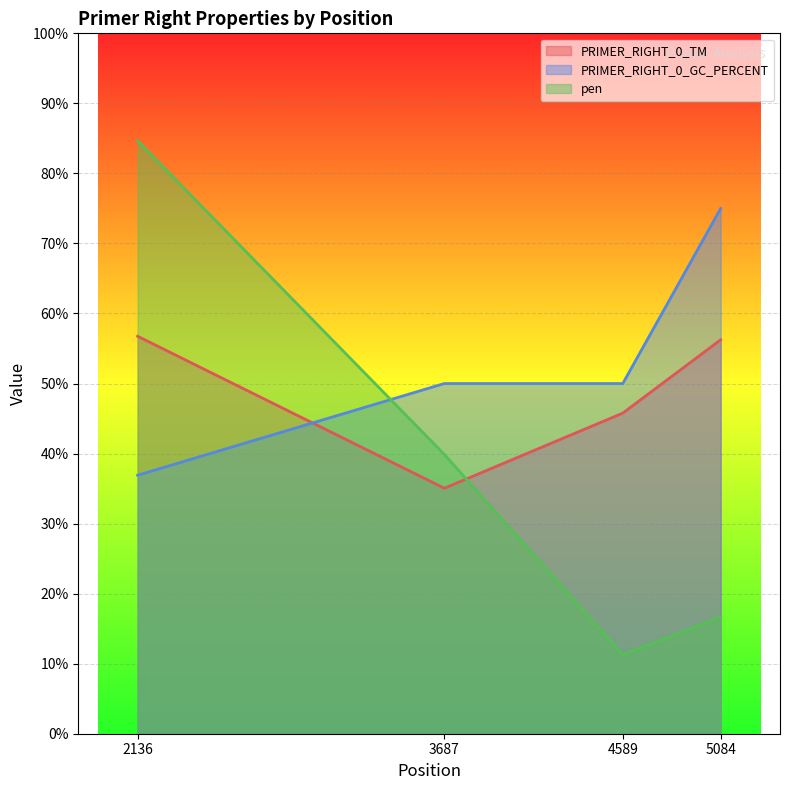

Where is the first local minimum for PRIMER_RIGHT_0_TM?

3687